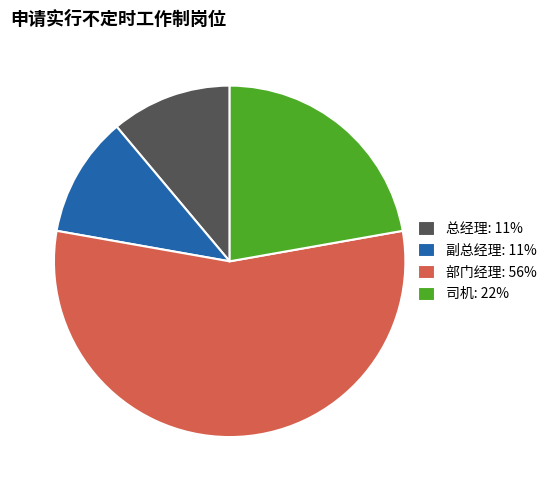

Which has a higher value, 部门经理 or 副总经理?

部门经理